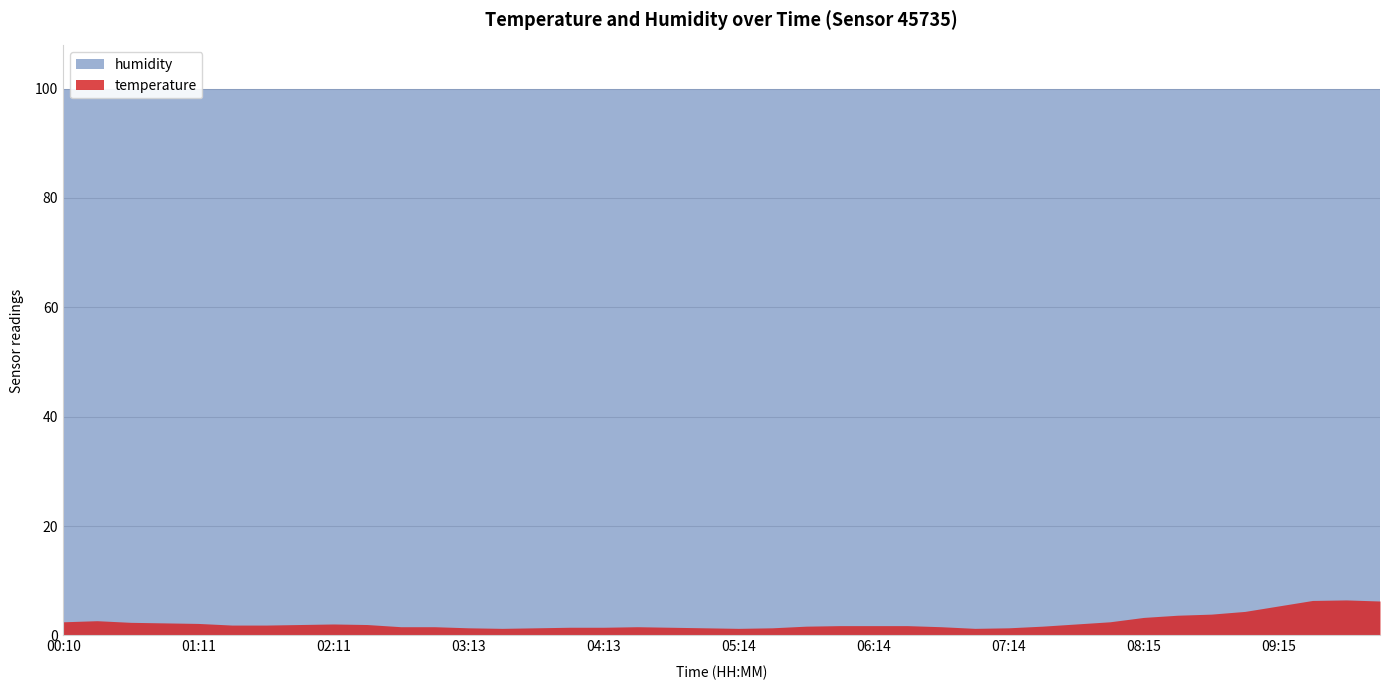

Rank the categories by temperature value from lowest to highest.

03:28, 05:14, 06:59, 03:13, 03:43, 04:58, 05:29, 07:14, 03:58, 04:13, 04:43, 02:42, 02:57, 04:28, 06:44, 05:44, 07:30, 05:59, 06:14, 06:29, 01:26, 01:41, 01:56, 02:27, 02:11, 07:45, 01:11, 00:56, 00:41, 00:10, 08:00, 00:25, 08:15, 08:30, 08:45, 09:00, 09:15, 10:01, 09:30, 09:46